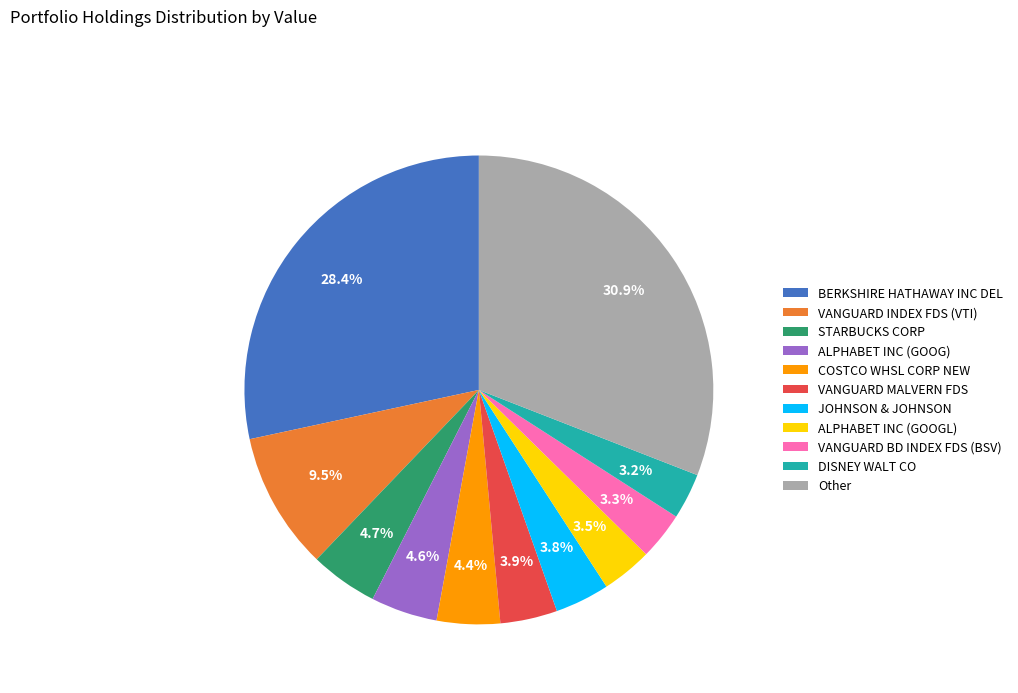

Is STARBUCKS CORP the majority of the pie?

No